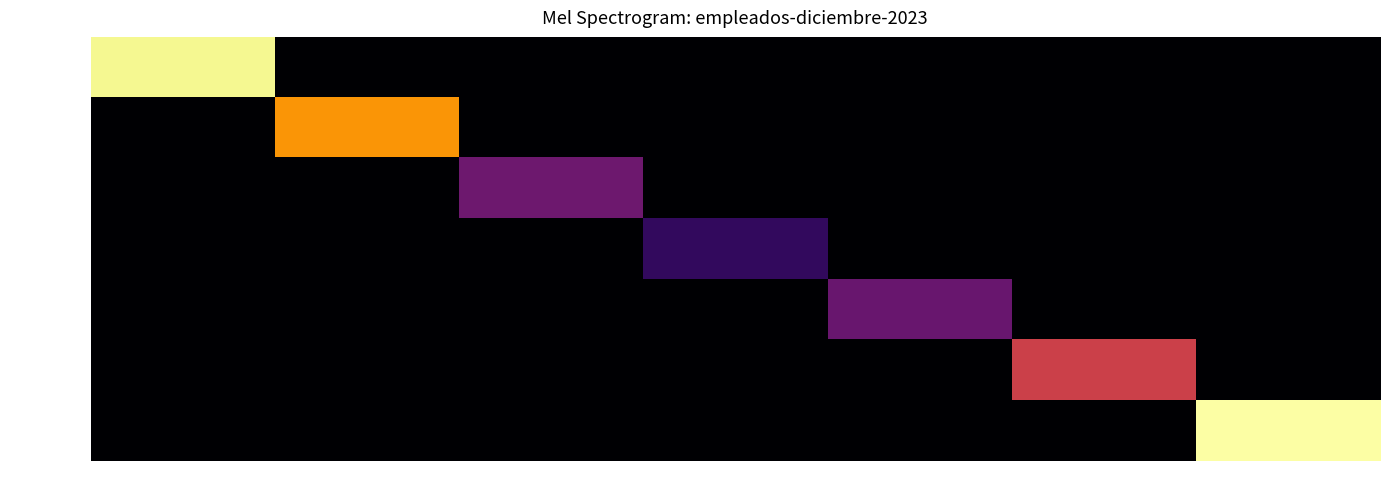

How many series are shown in this chart?

7